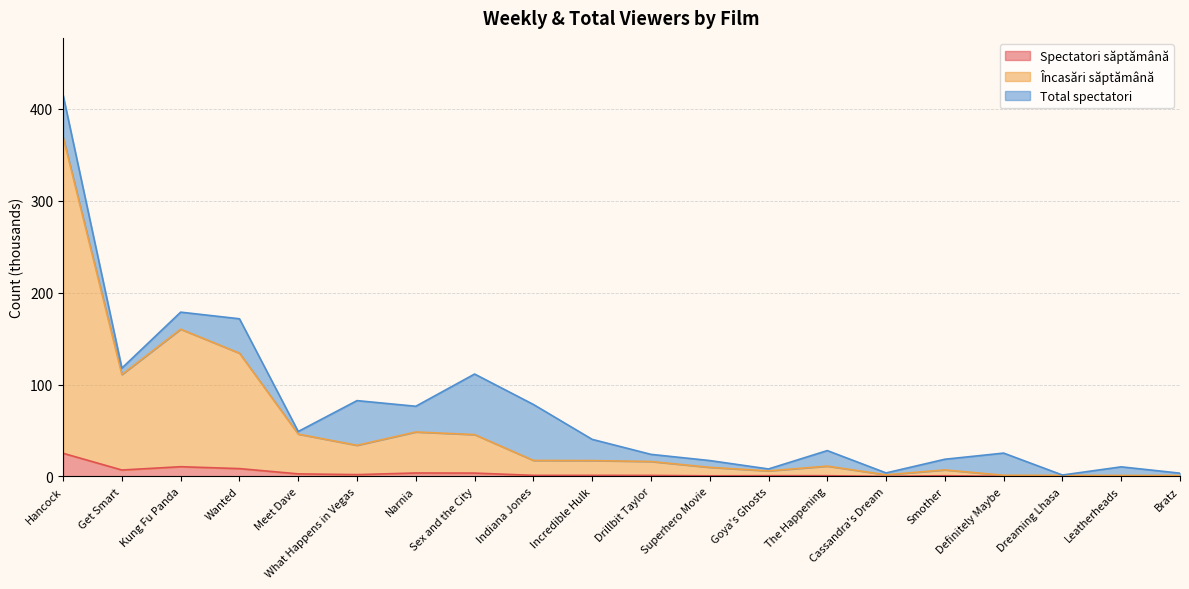

What is the approximate value of Spectatori săptămână at Dreaming Lhasa?

0.1